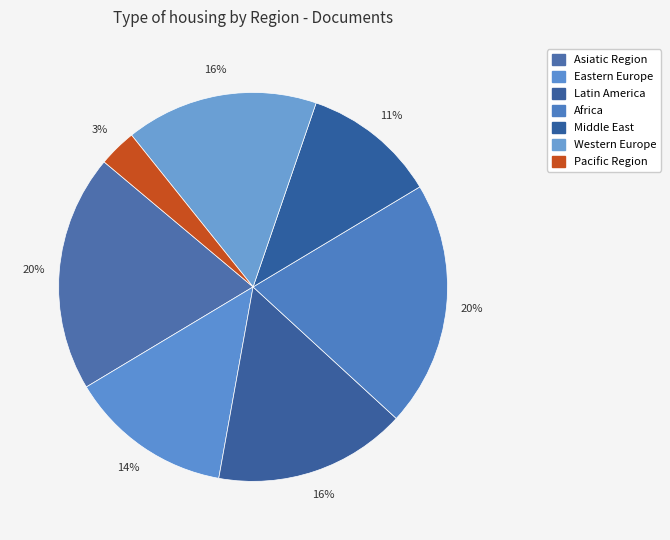

Is the sum of Eastern Europe and Asiatic Region greater than half?

No